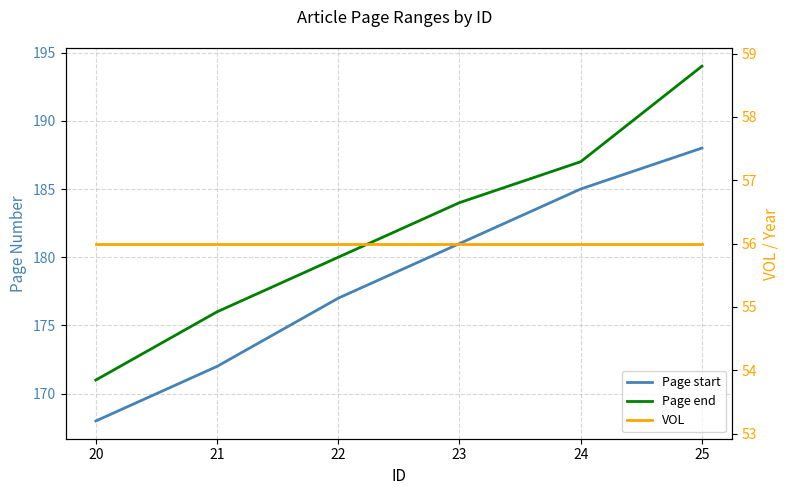

What is the value of the VOL point at the 5th from the left?

56